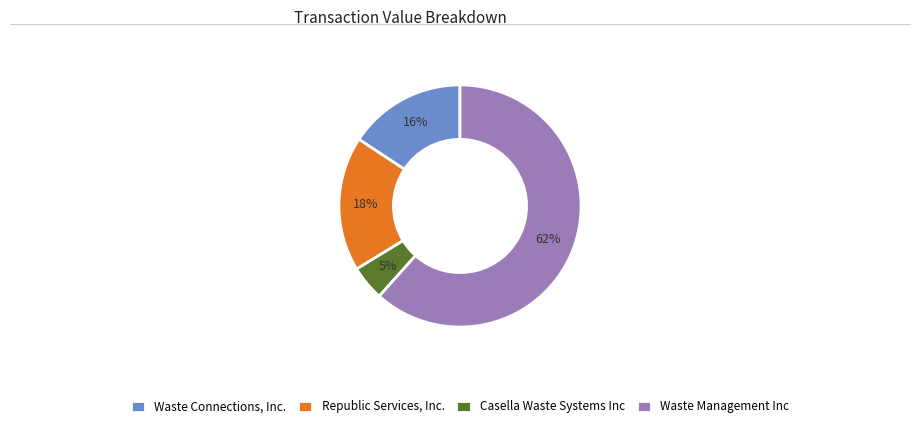

What is the majority slice?

Waste Management Inc